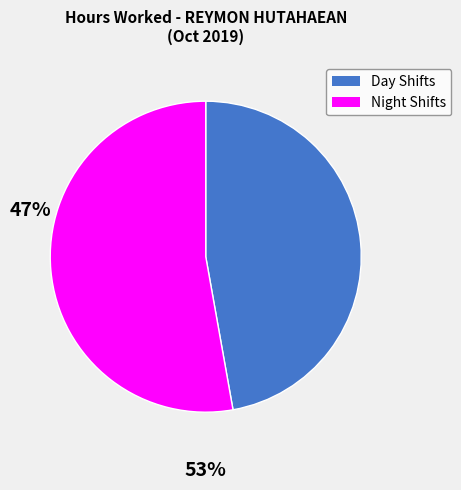

Count the number of slices in the pie.

2